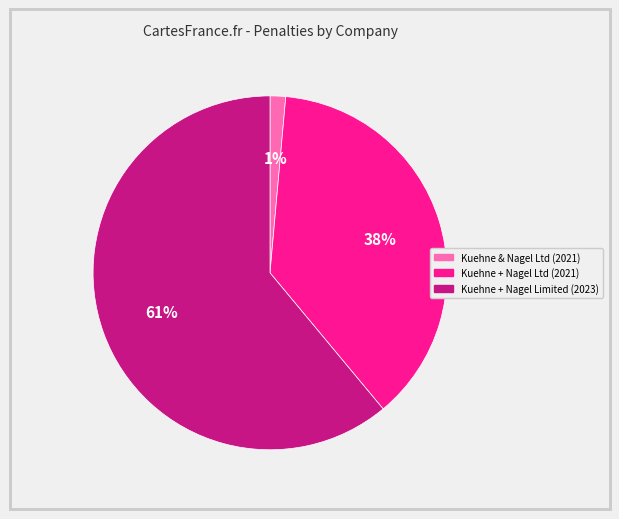

Rank the categories by value from lowest to highest.

Kuehne & Nagel Ltd (2021), Kuehne + Nagel Ltd (2021), Kuehne + Nagel Limited (2023)